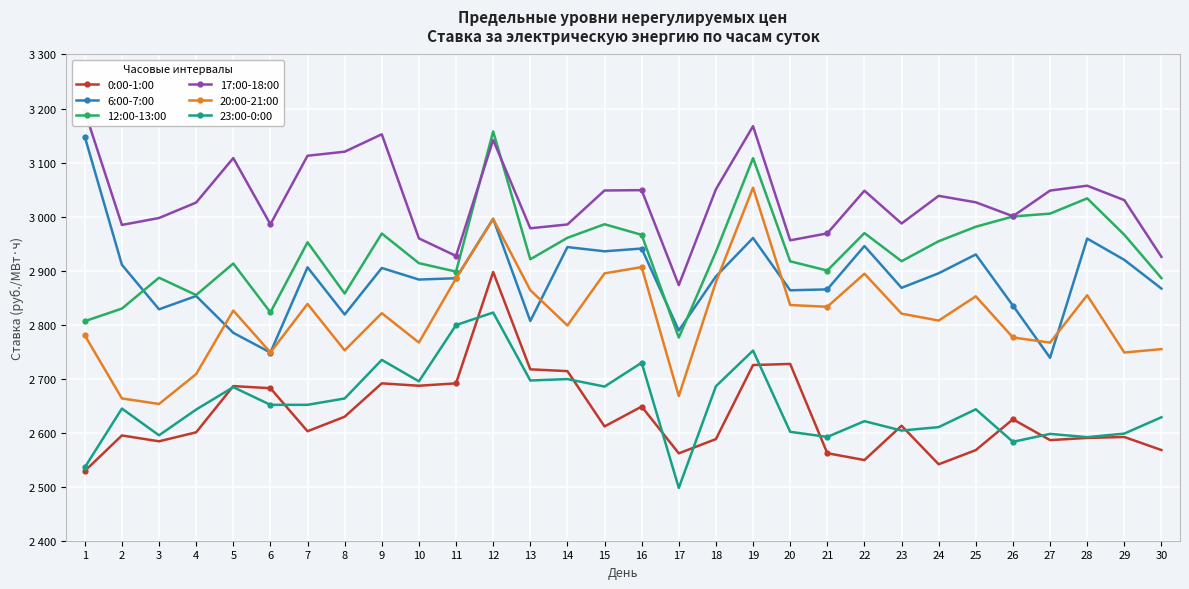

Is this an area chart (filled region under the line)?

No